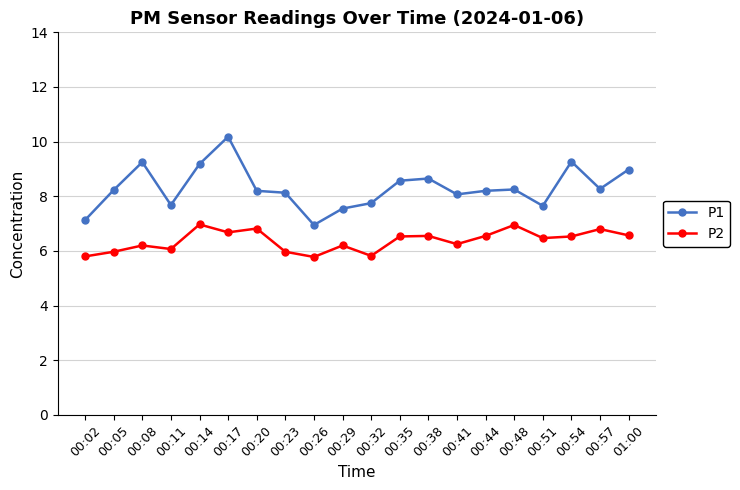

What is the minimum value shown in the chart?

5.8